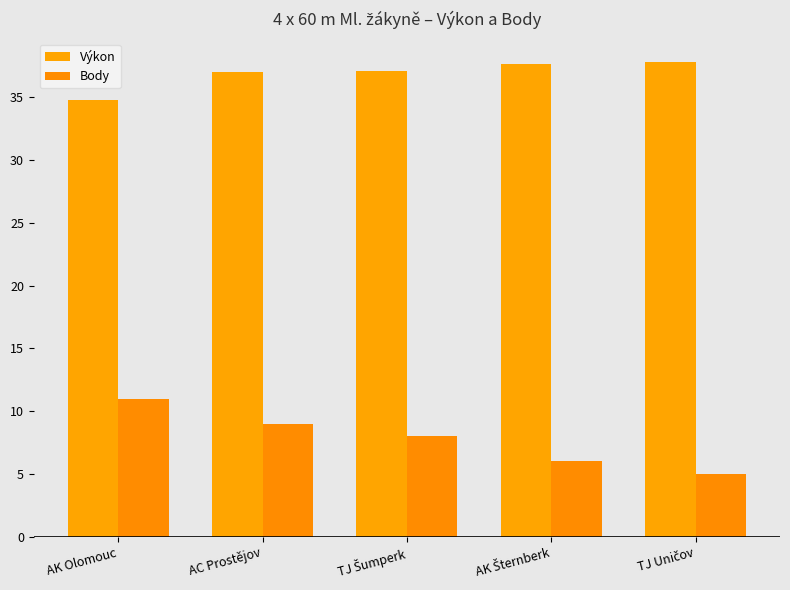

What is the difference between the second highest and minimum values in the Výkon series?

2.9